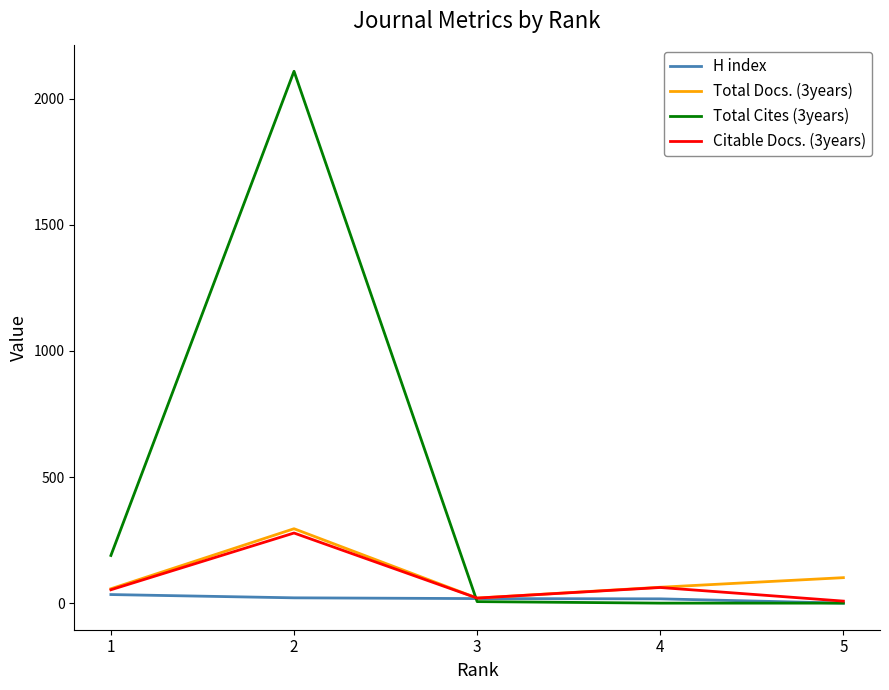

Is the value of Citable Docs. (3years) at 2 greater than the value of H index at 2?

Yes